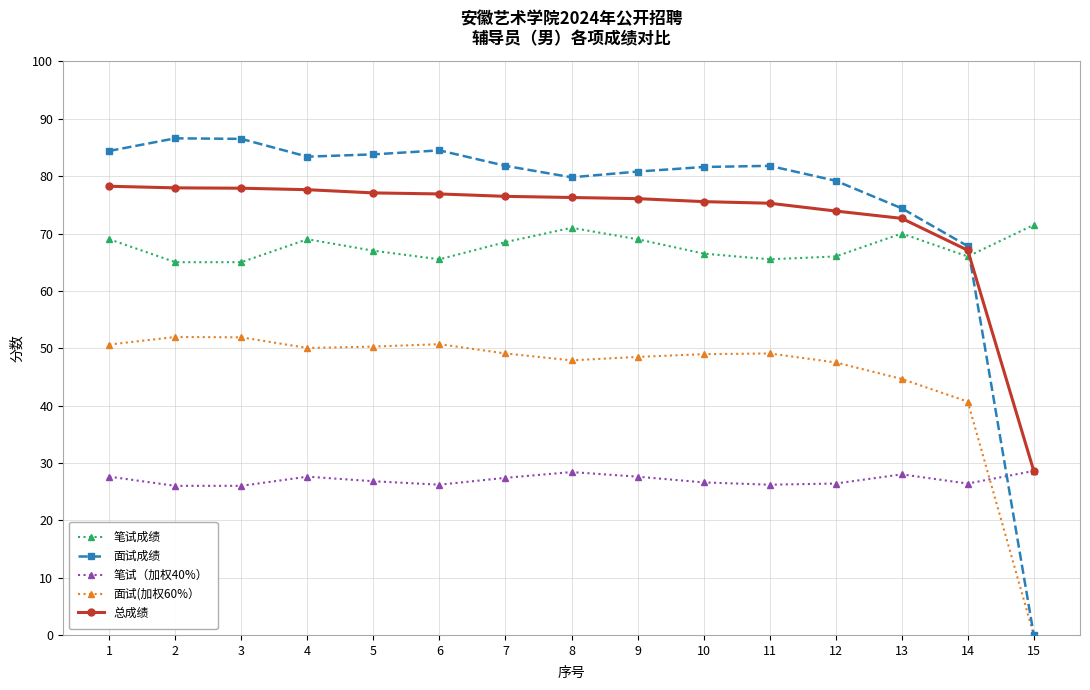

True or false: 笔试（加权40%） has more than 0 interior local peaks.

True